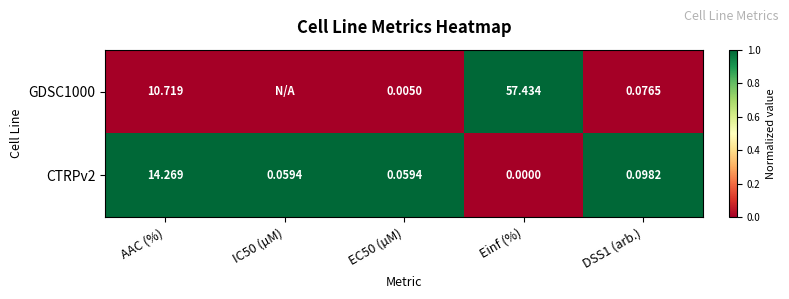

How many series are shown in this chart?

2